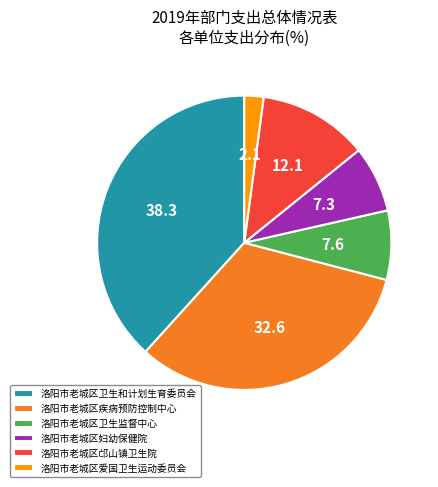

The 洛阳市老城区卫生和计划生育委员会 slice represents 38% of the pie. True or false?

True